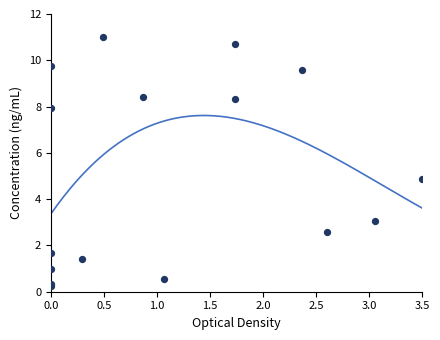

What Y value in the scatter plot is closest to 5?

4.9